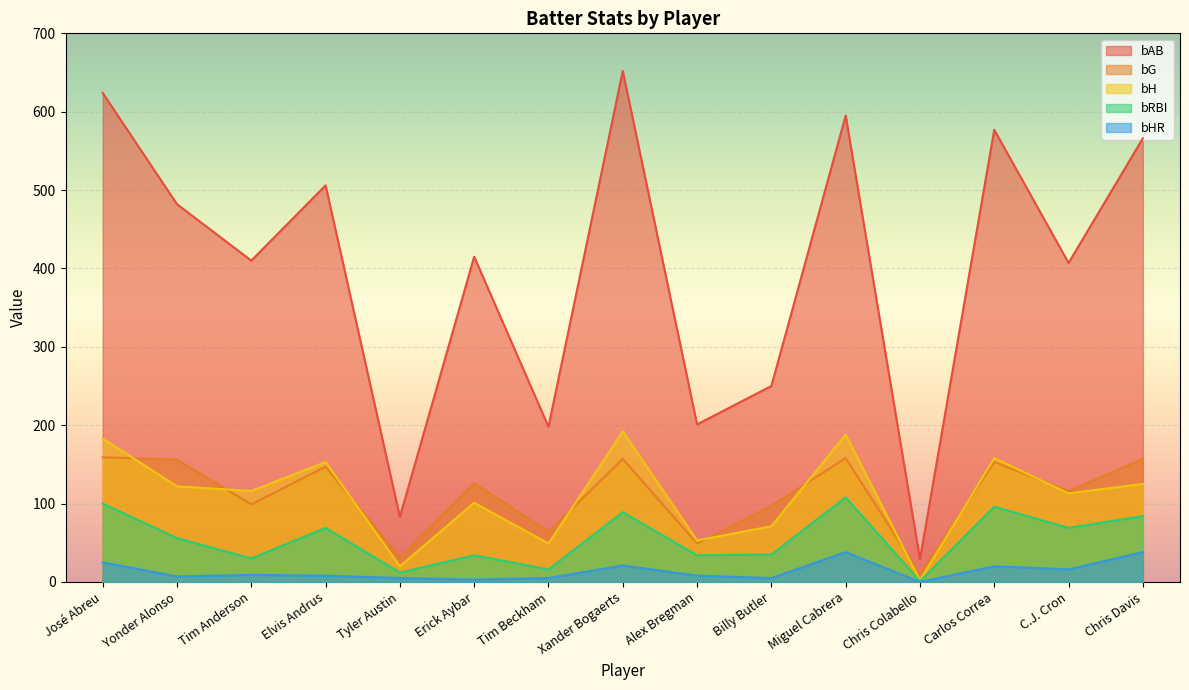

How many interior local valleys does the bRBI series have?

6